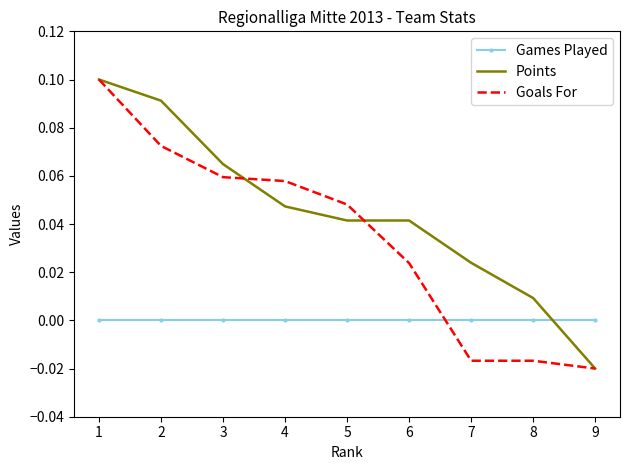

At which label does Goals For first exceed 0?

1